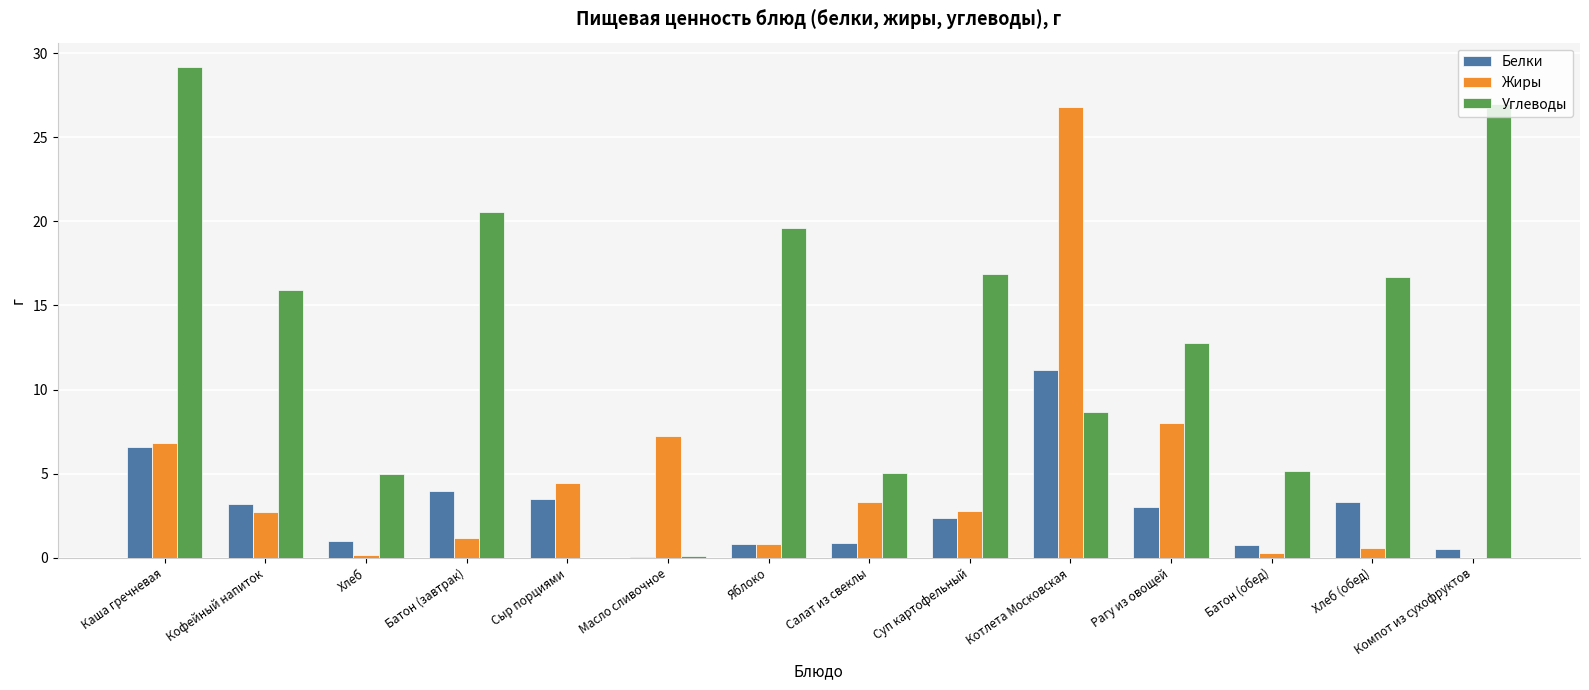

What is the greatest value displayed?

29.2